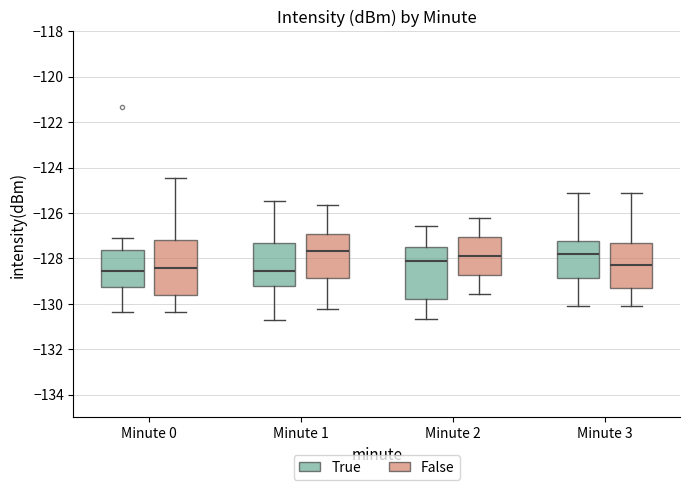

Reading left to right, read every box against the y-axis: the position of its median line, the range the box covers, and the ends of its whiskers. The values are not printed on the chart, so give them approximately, as read against the axis.

Minute 0 (True): median -128.6, box -129.2 to -127.6, whiskers -130.4 to -127.2
Minute 0 (False): median -128.4, box -129.6 to -127.2, whiskers -130.4 to -124.4
Minute 1 (True): median -128.6, box -129.2 to -127.4, whiskers -130.8 to -125.4
Minute 1 (False): median -127.6, box -128.8 to -127.0, whiskers -130.2 to -125.6
Minute 2 (True): median -128.2, box -129.8 to -127.6, whiskers -130.6 to -126.6
Minute 2 (False): median -128.0, box -128.8 to -127.0, whiskers -129.6 to -126.2
Minute 3 (True): median -127.8, box -128.8 to -127.2, whiskers -130.0 to -125.0
Minute 3 (False): median -128.2, box -129.2 to -127.2, whiskers -130.0 to -125.0